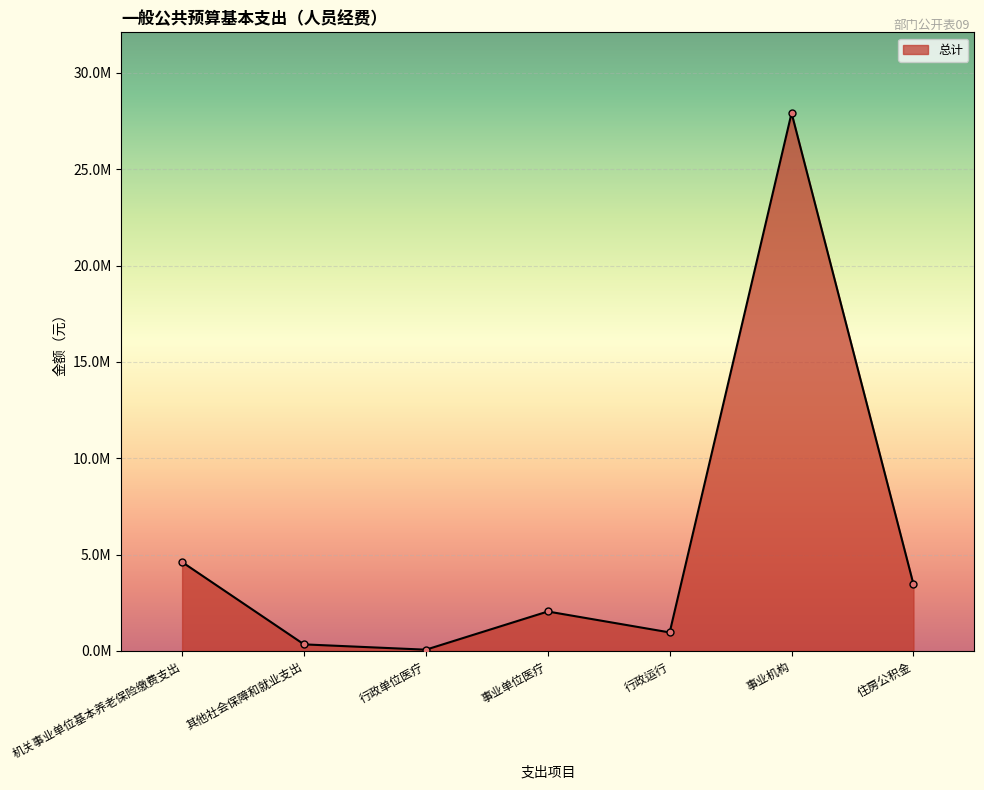

How many interior local peaks (higher than both neighbors) does the data have?

2